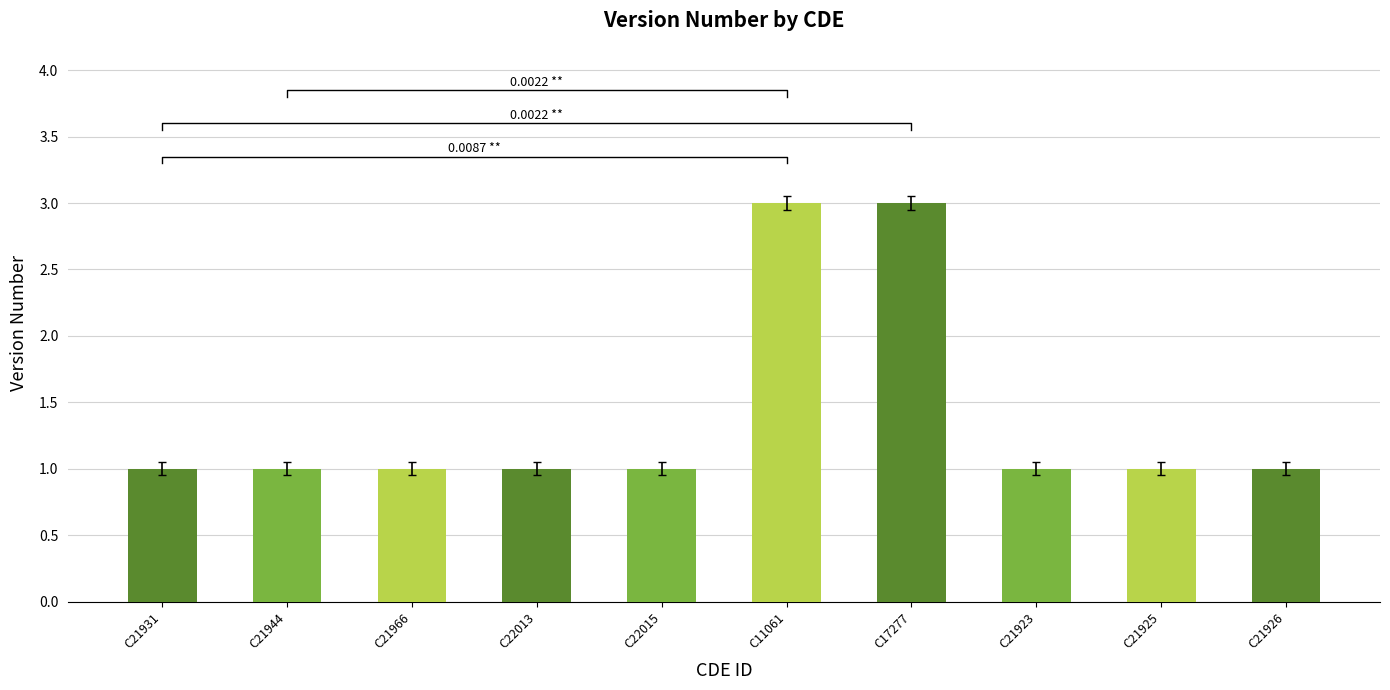

Count the values in the range 1 to 2.

8